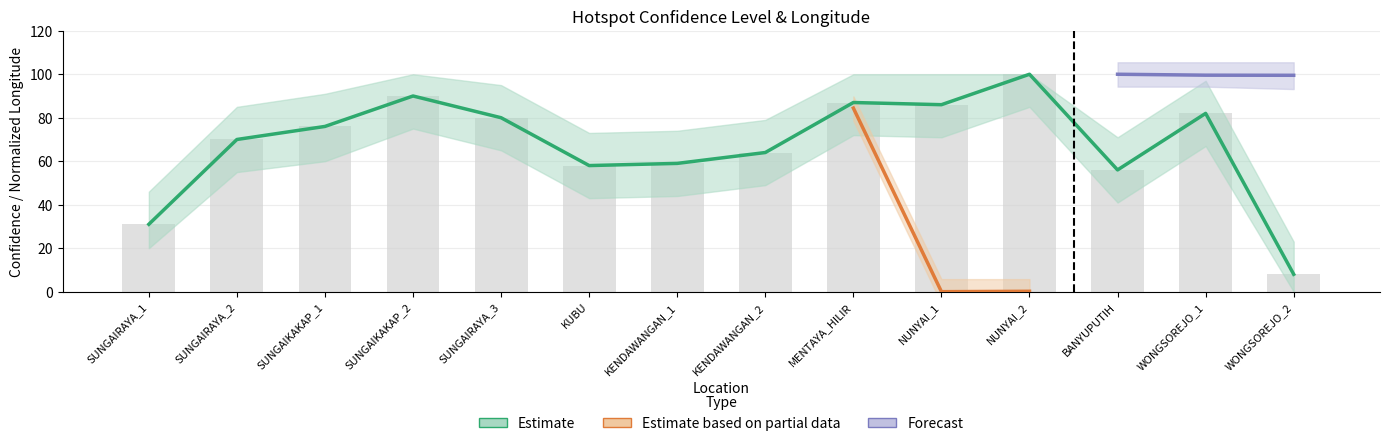

Which label corresponds to the largest value in the chart?

NUNYAI_2